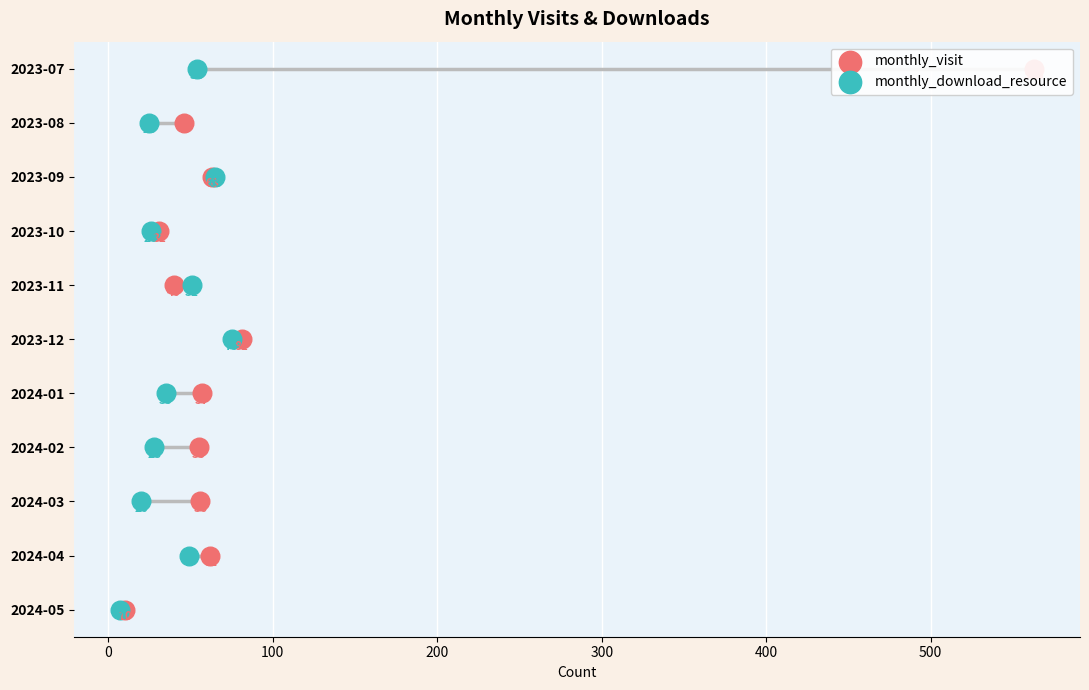

Is the value of monthly_download_resource at 9 greater than the value of monthly_visit at 400?

Yes